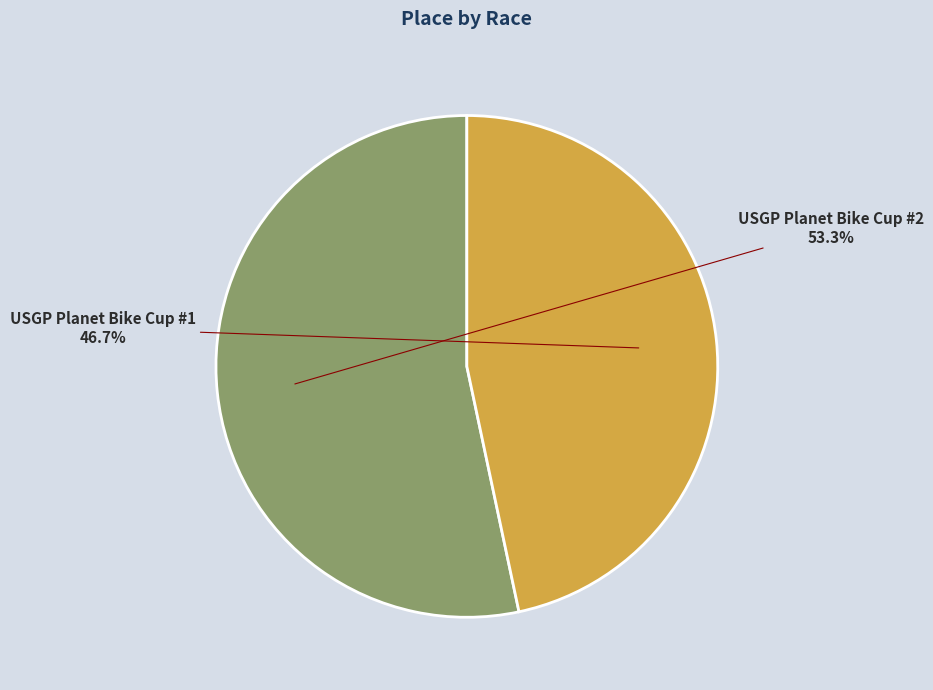

Between USGP Planet Bike Cup #1 and USGP Planet Bike Cup #2, which is larger?

USGP Planet Bike Cup #2